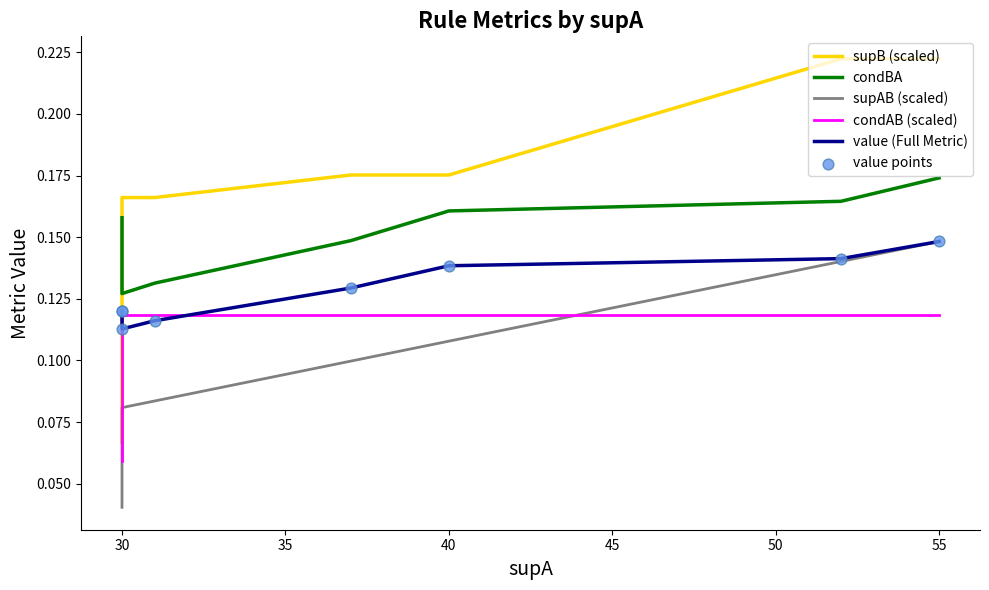

Which series reaches the minimum Y coordinate?

supAB (scaled)